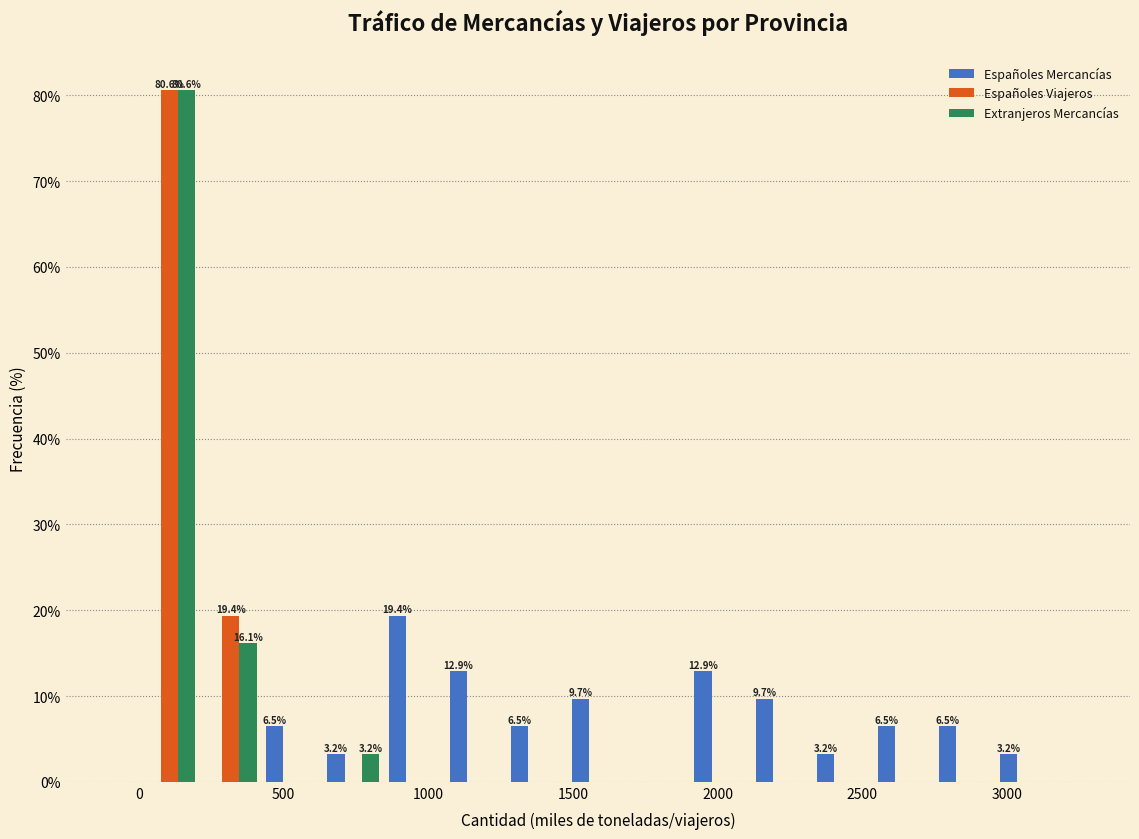

In the Extranjeros Mercancías series, which range on the x-axis has the tallest bar?

0 to 200